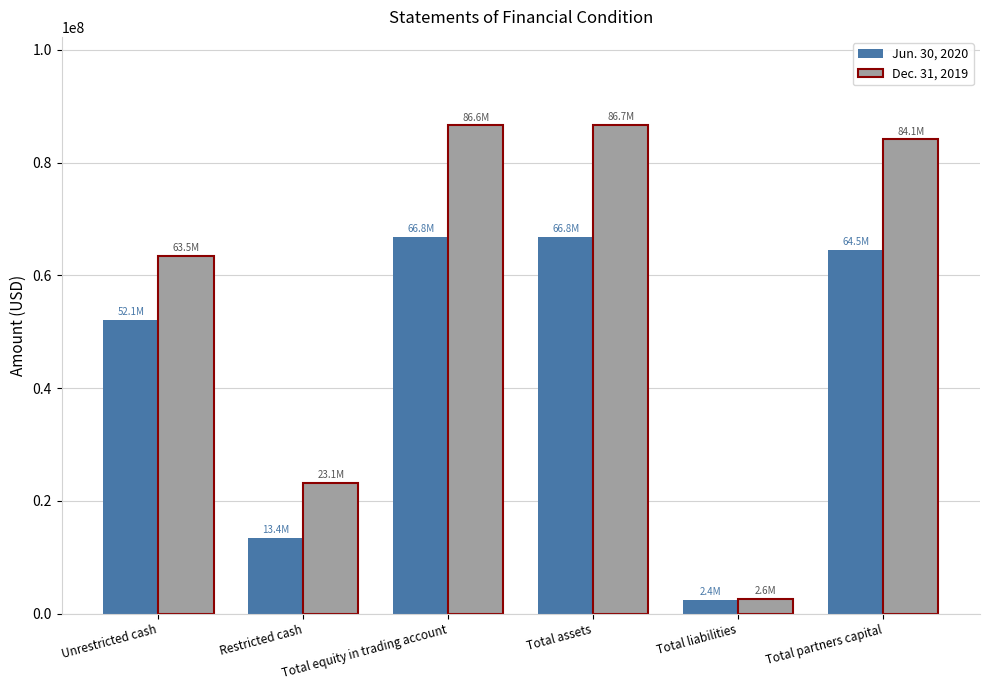

Is the value of Jun. 30, 2020 at Total liabilities greater than the value of Dec. 31, 2019 at Unrestricted cash?

No